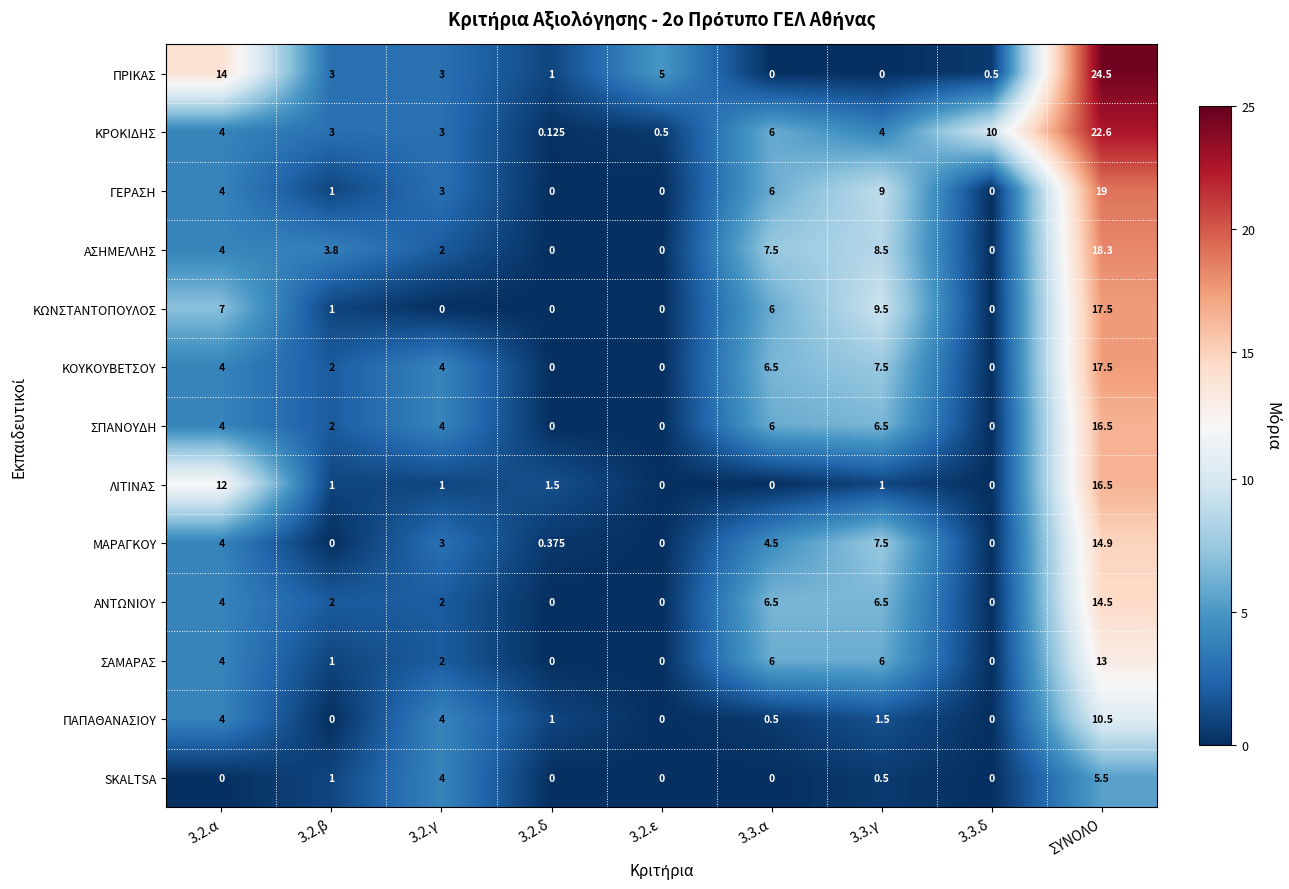

At how many categories does at least one series exceed 6?

5